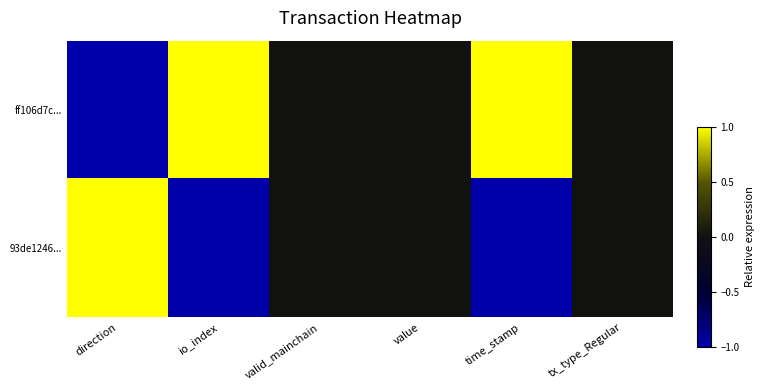

Reading left to right, list all the values displayed in this chart.

ff106d7c...: direction=-1	io_index=1	valid_mainchain=0	value=0	time_stamp=1	tx_type_Regular=0
93de1246...: direction=1	io_index=-1	valid_mainchain=0	value=0	time_stamp=-1	tx_type_Regular=0